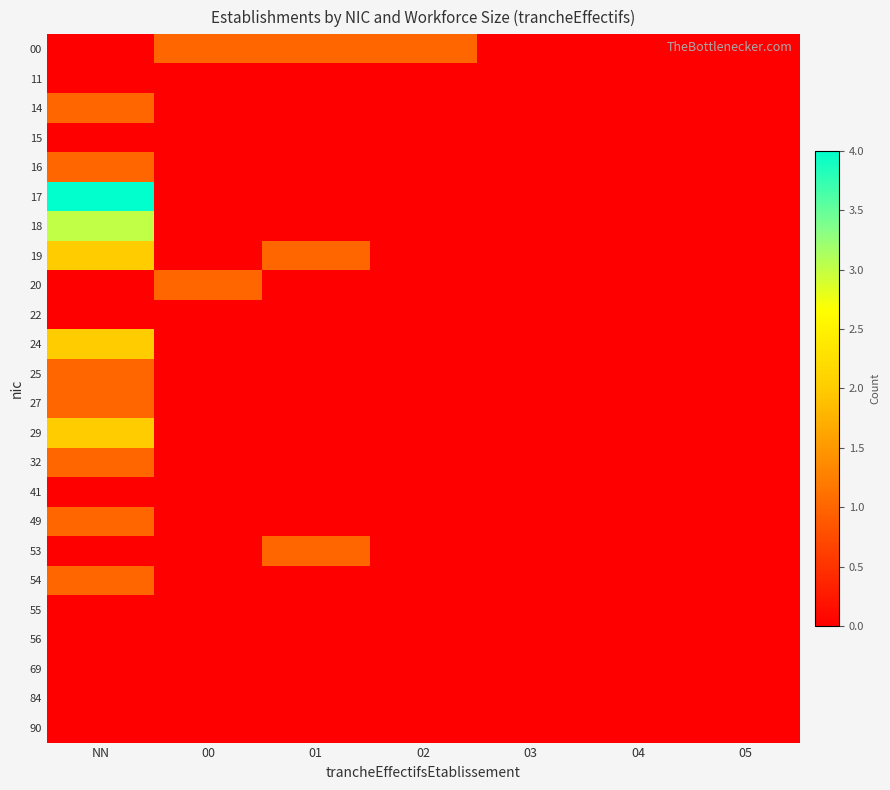

Between 00 and 03, which series saw the biggest shift?

00